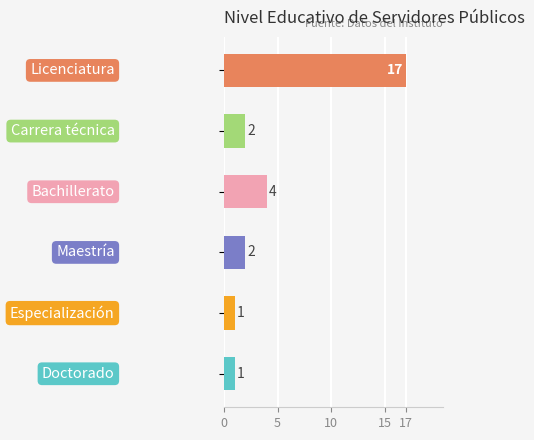

What is the difference between the maximum and minimum values?

16